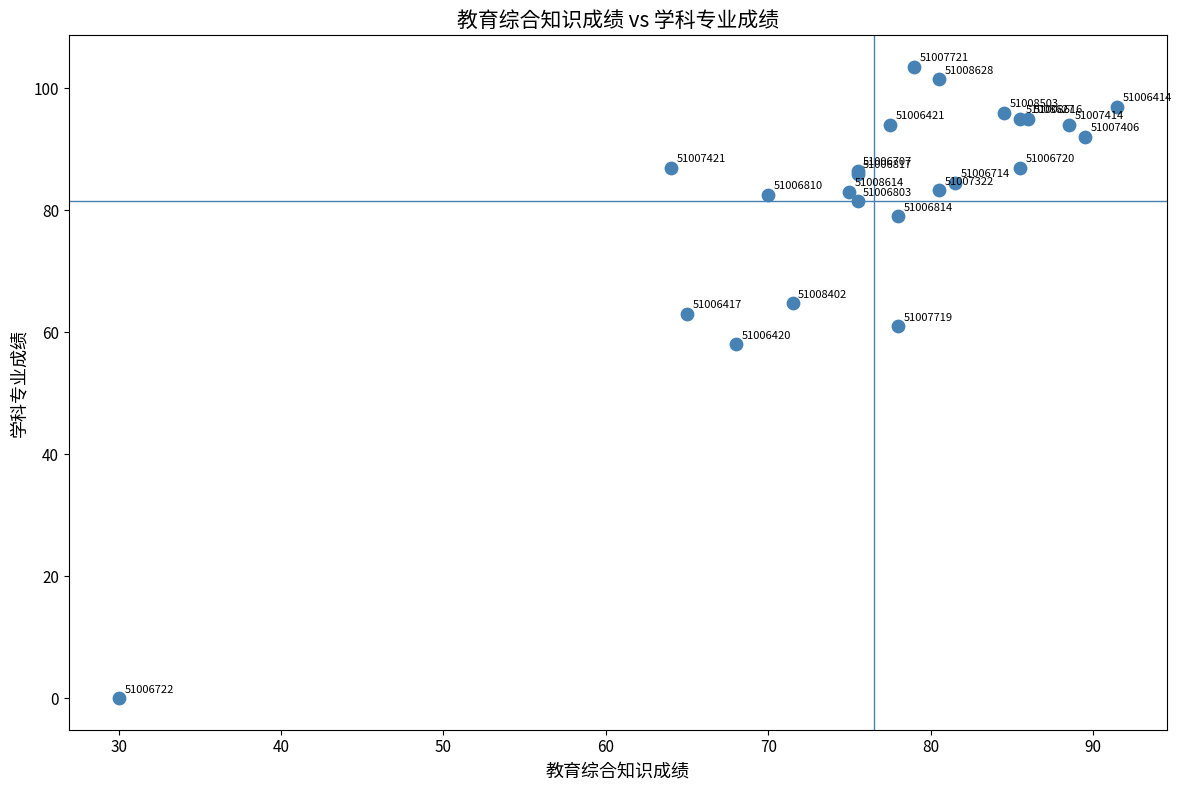

What Y value in the scatter plot is closest to 51?

58.0